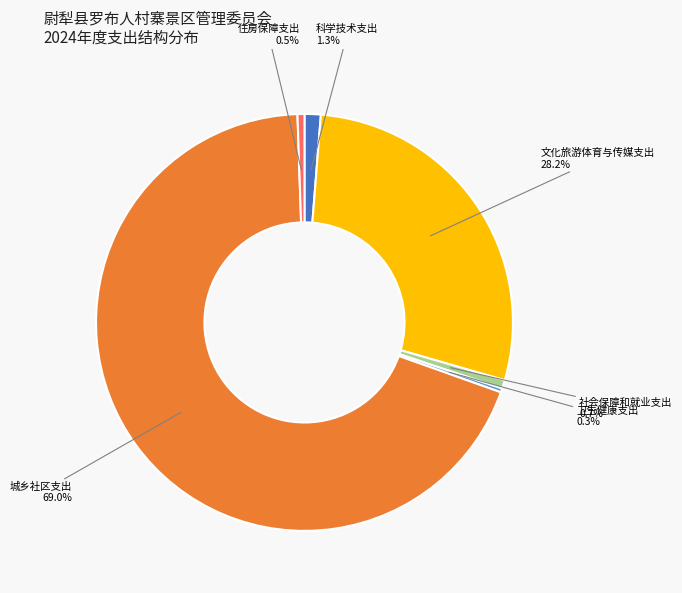

Does any single category account for the majority?

Yes